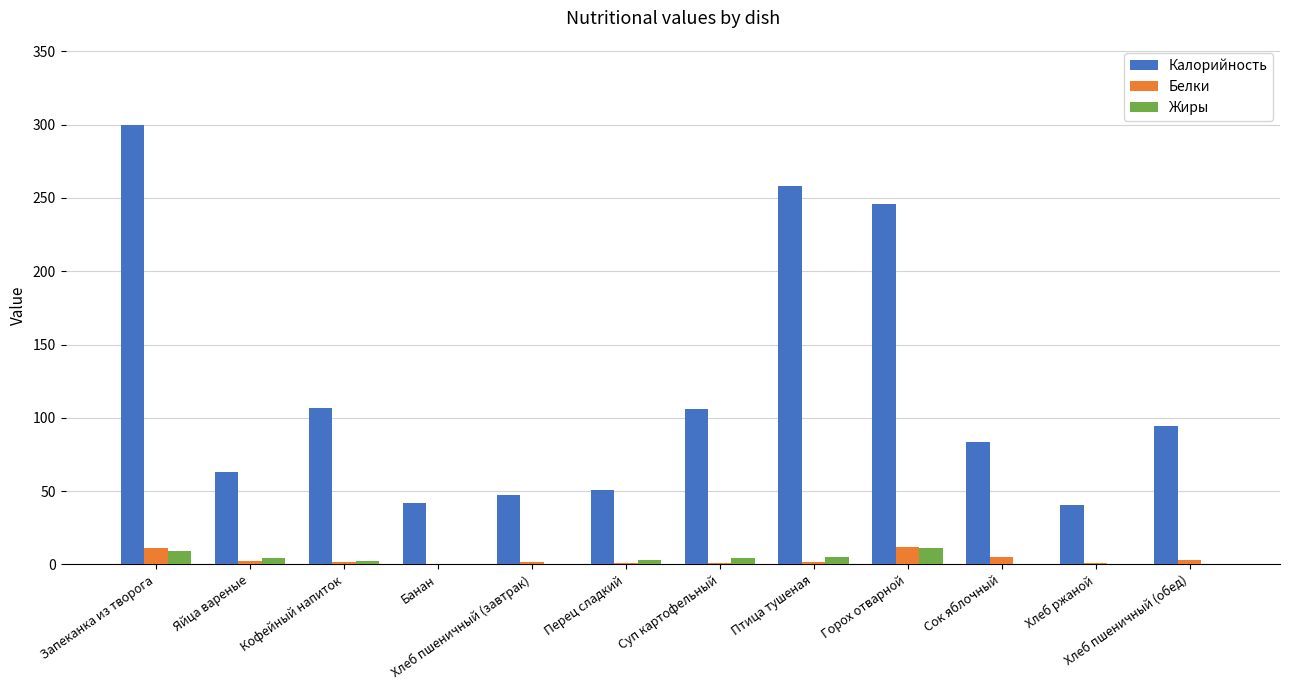

What is the maximum value shown in the chart?

299.6